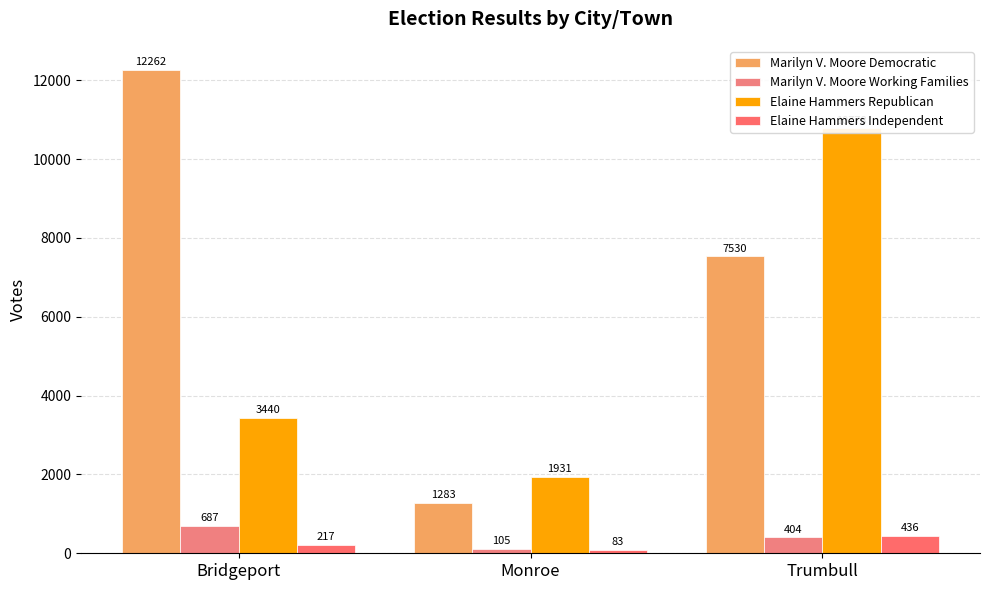

What is the maximum value shown in the chart?

12262